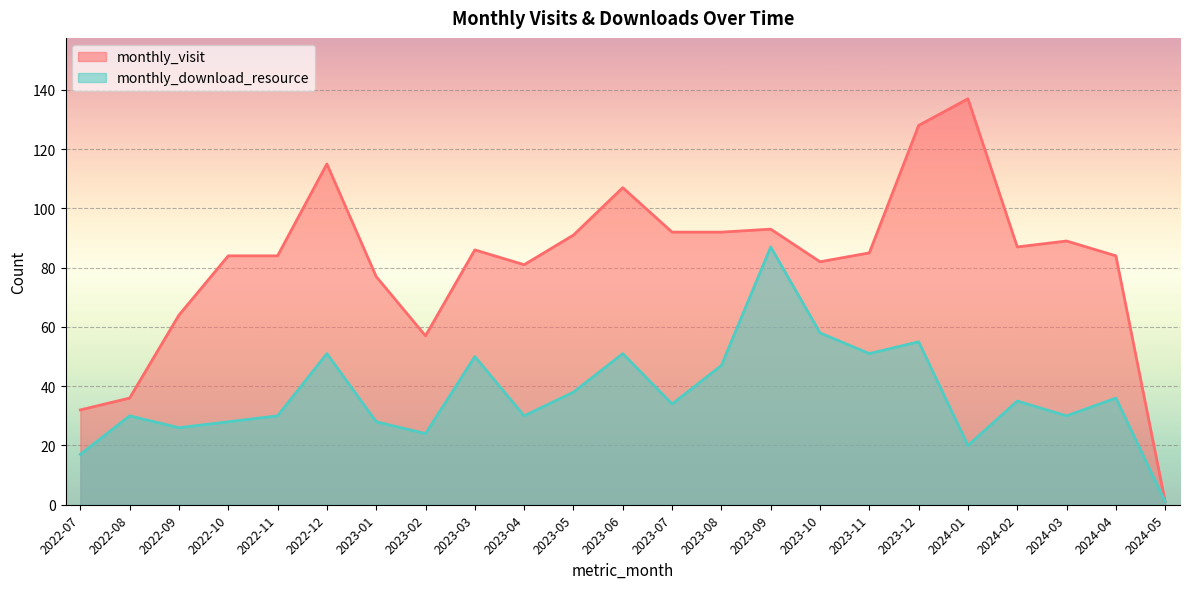

True or false: monthly_visit and monthly_download_resource intersect in this chart.

False